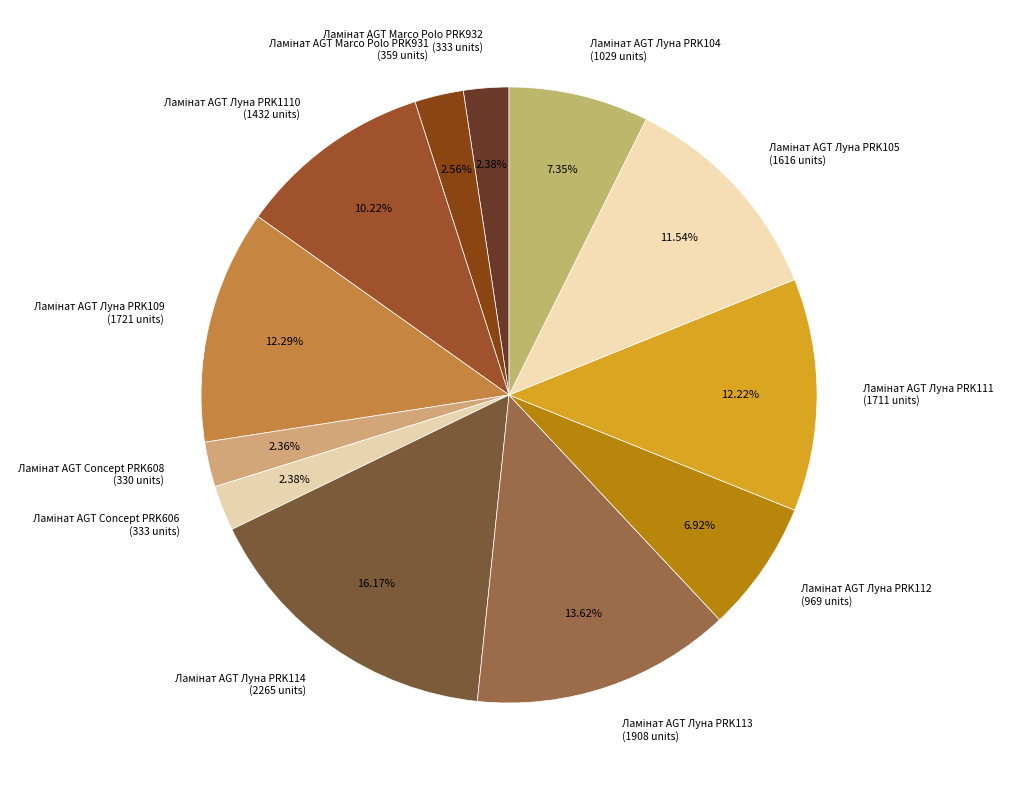

Does any single category account for the majority?

No